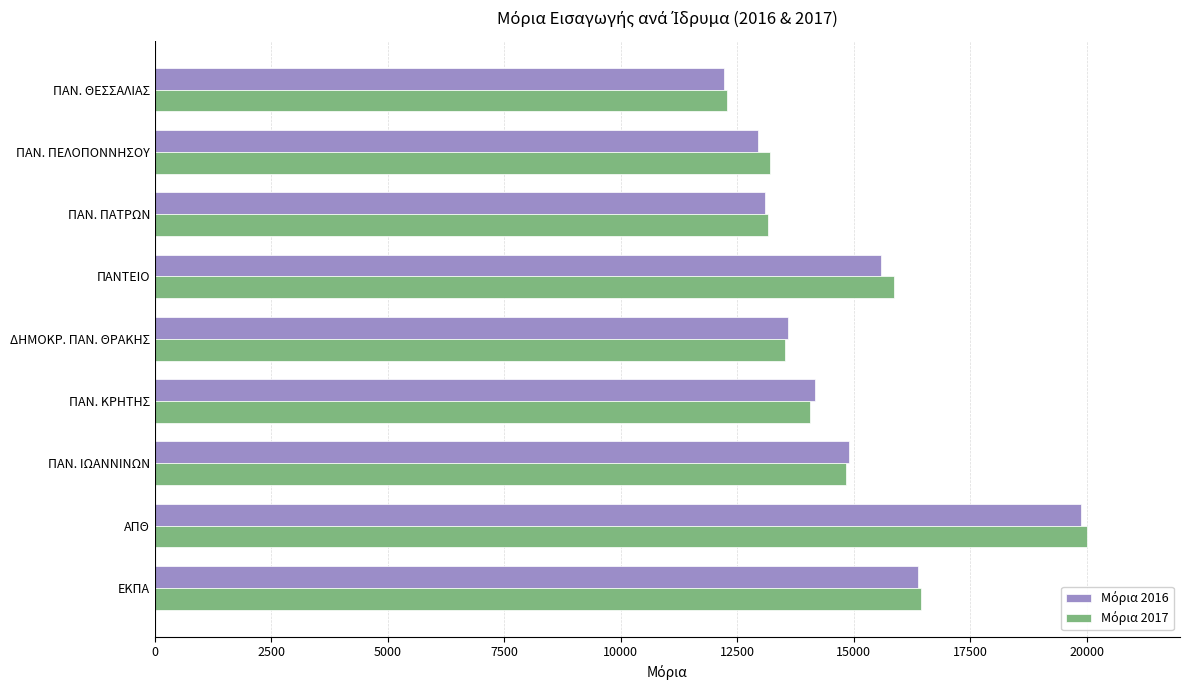

What is the spread (max minus min) of values at ΑΠΘ?

121